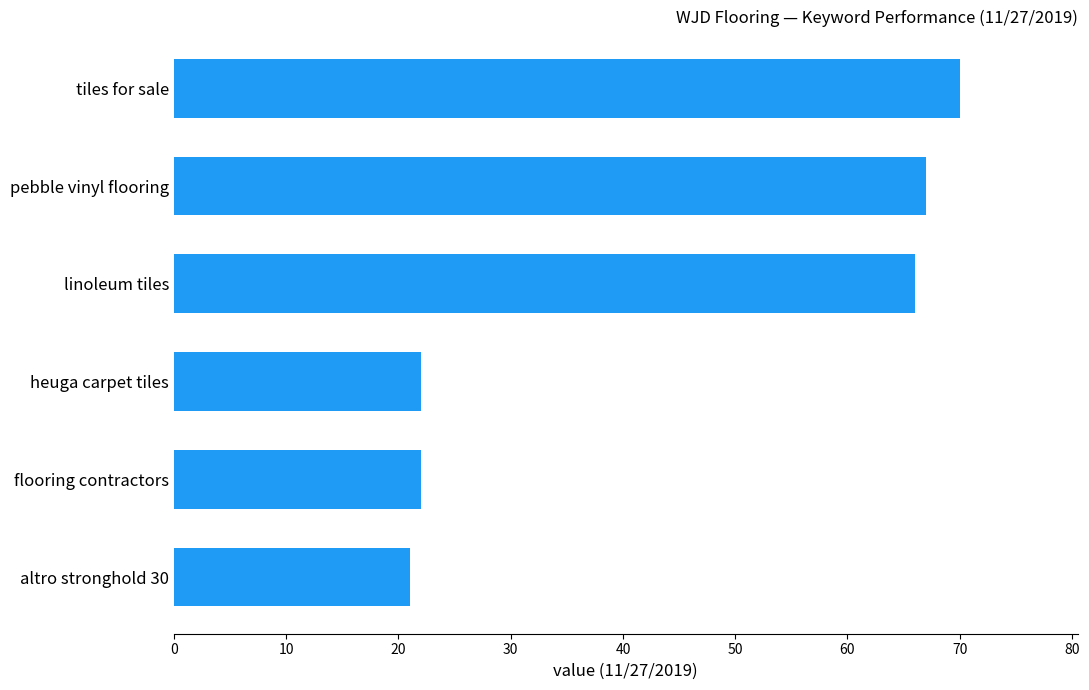

What is the sum of all values?

268